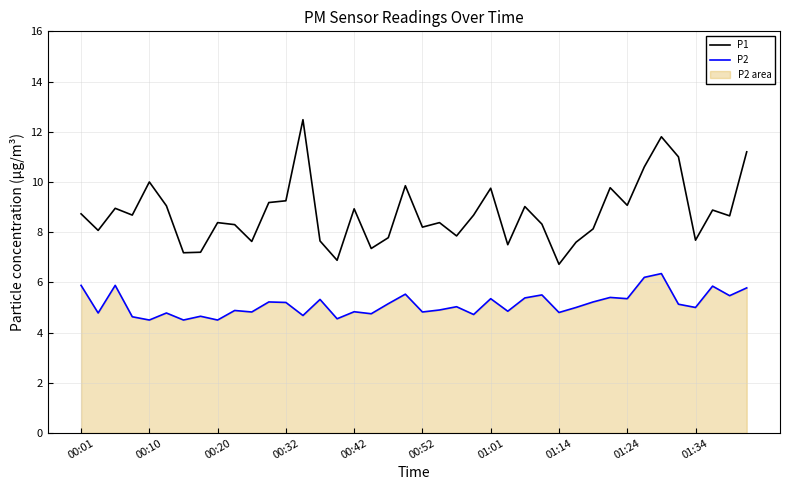

What is the sum of all P2 values?

205.1